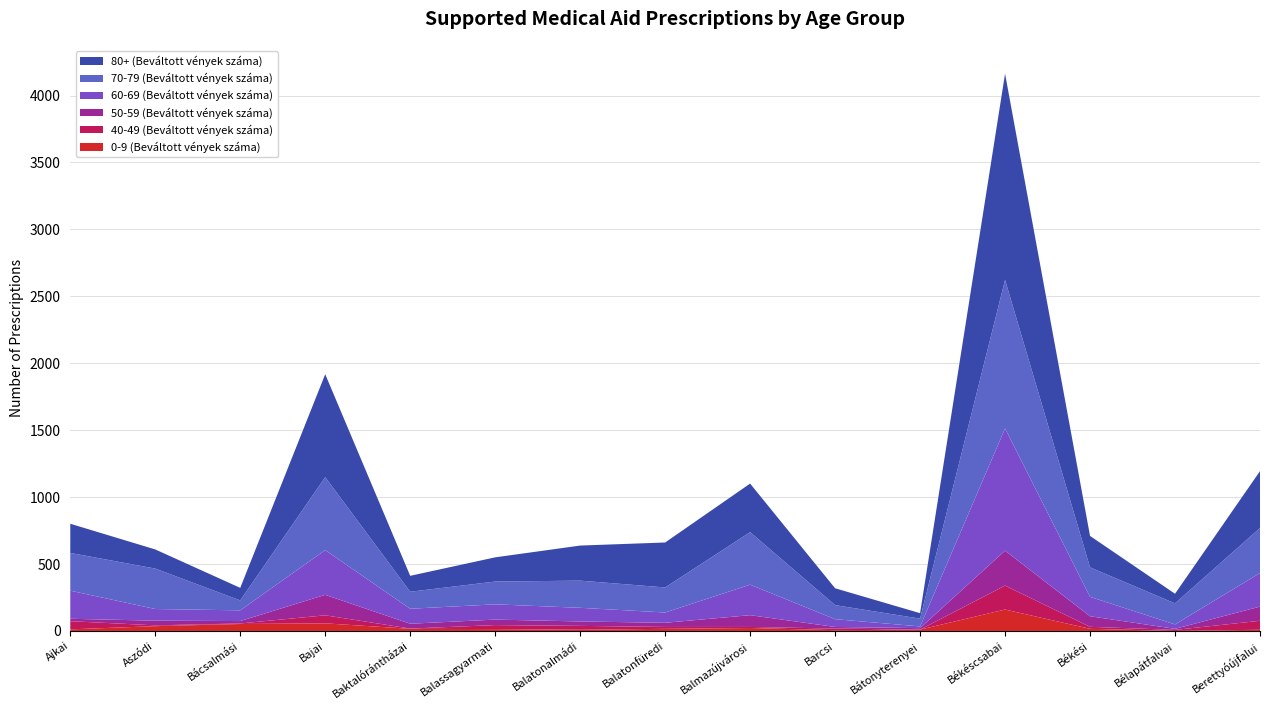

Reading left to right, what are all the values shown in this chart?

0-9 (Beváltott vények száma): 12	36	52	57	16	14	9	16	22	6	10	160	16	0	9
40-49 (Beváltott vények száma): 61	6	4	60	2	30	29	14	8	12	0	179	15	8	67
50-59 (Beváltott vények száma): 18	35	18	153	36	41	33	31	88	12	11	261	79	8	106
60-69 (Beváltott vények száma): 210	87	80	334	112	114	102	77	228	58	13	913	145	33	251
70-79 (Beváltott vények száma): 282	302	74	545	127	170	203	187	392	105	58	1110	220	157	336
80+ (Beváltott vények száma): 218	143	94	769	119	181	262	336	363	126	41	1540	235	72	425